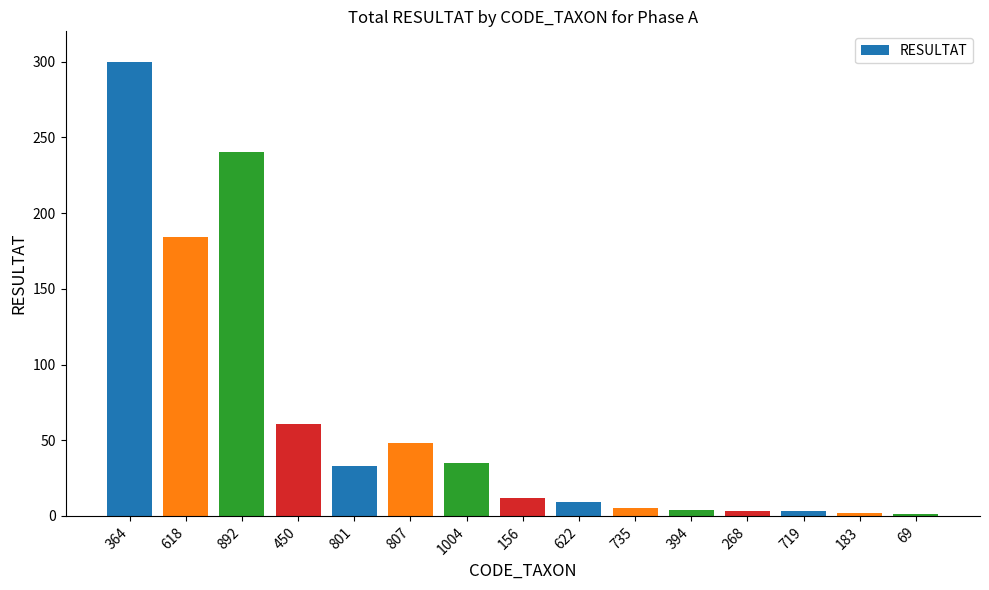

At which label is the value closest to 150?

618